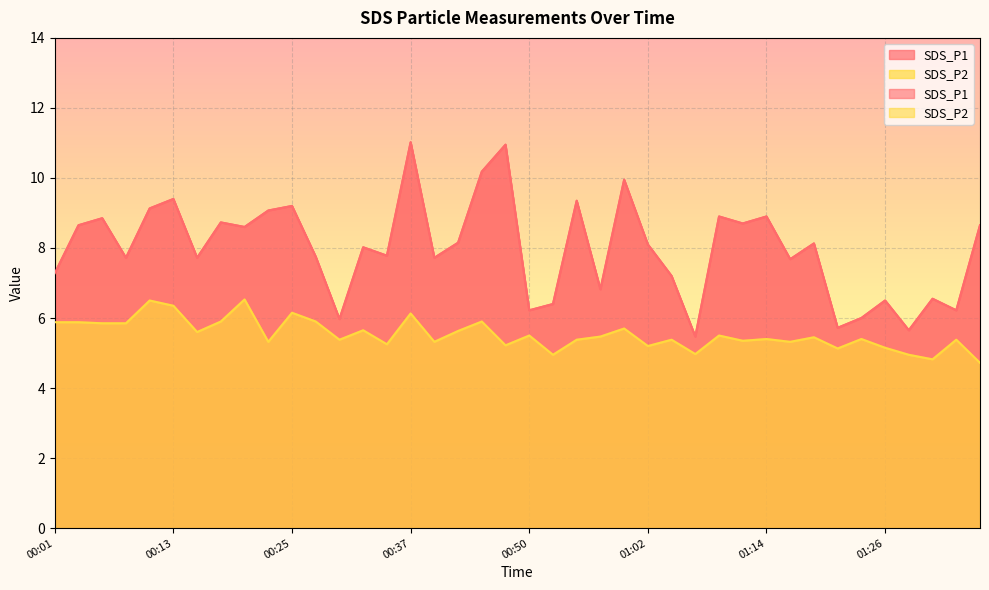

What position from the right is 01:34?

2